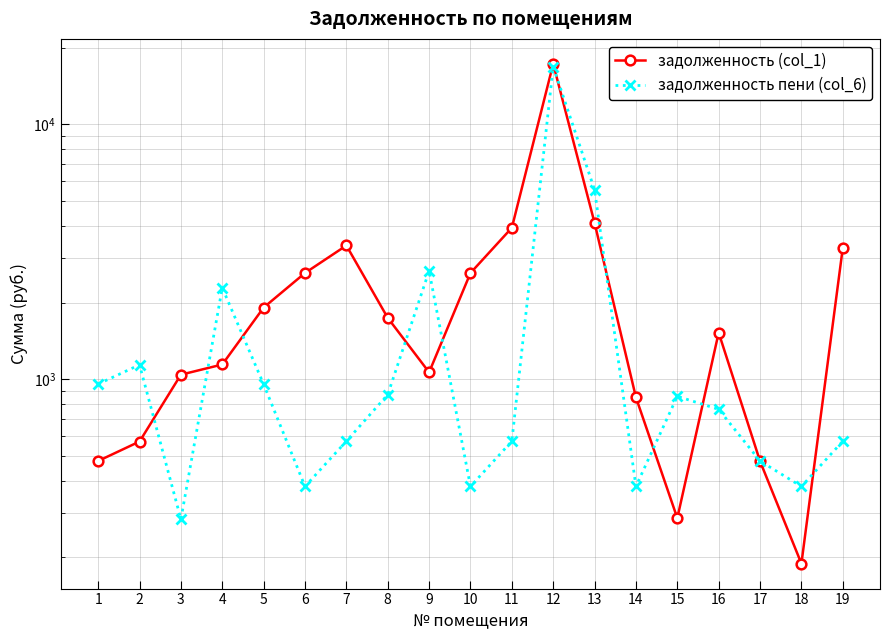

Is this an area chart (filled region under the line)?

No